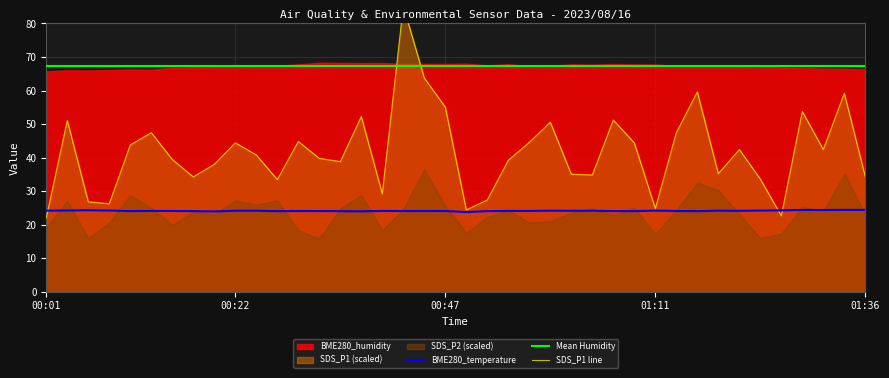

At how many categories does at least one series exceed 56?

40